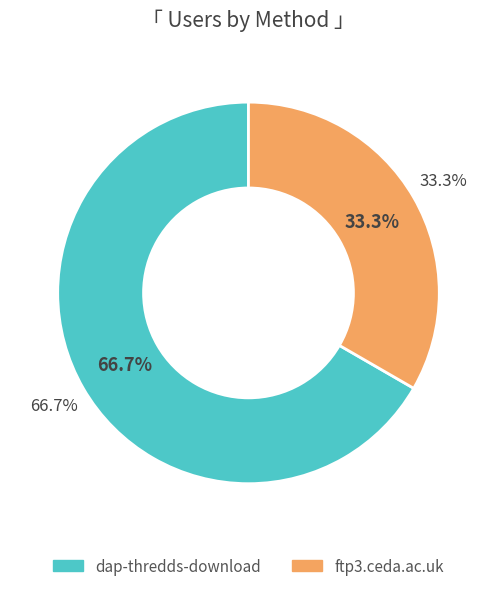

To the nearest percent, what is the combined percentage of ftp3.ceda.ac.uk and dap-thredds-download?

100%